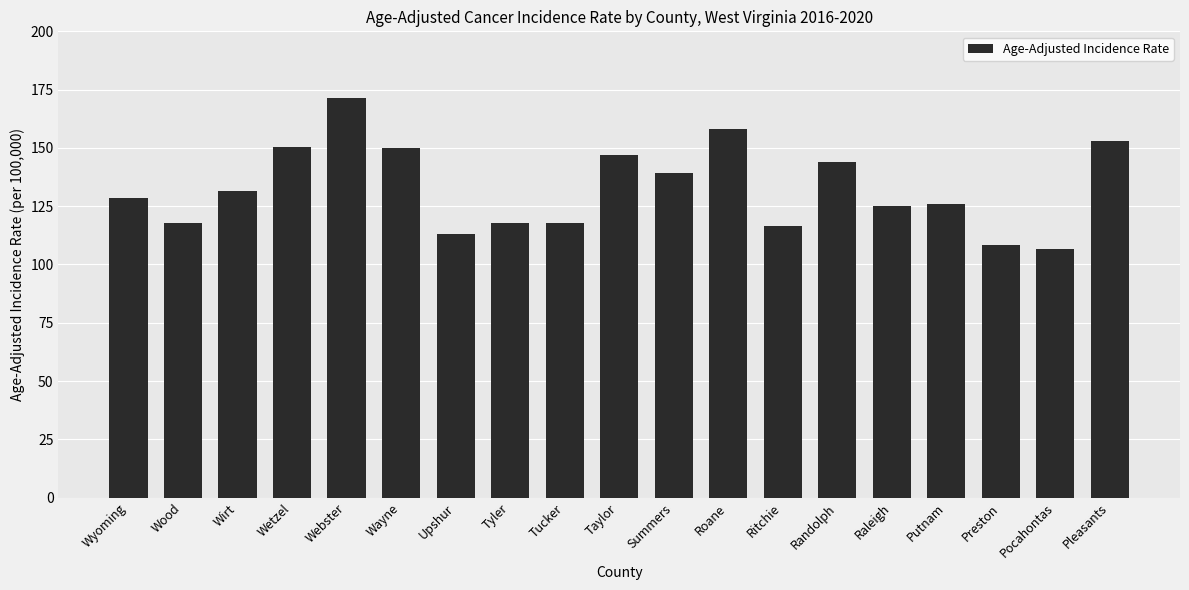

What is the minimum value shown in the chart?

106.5